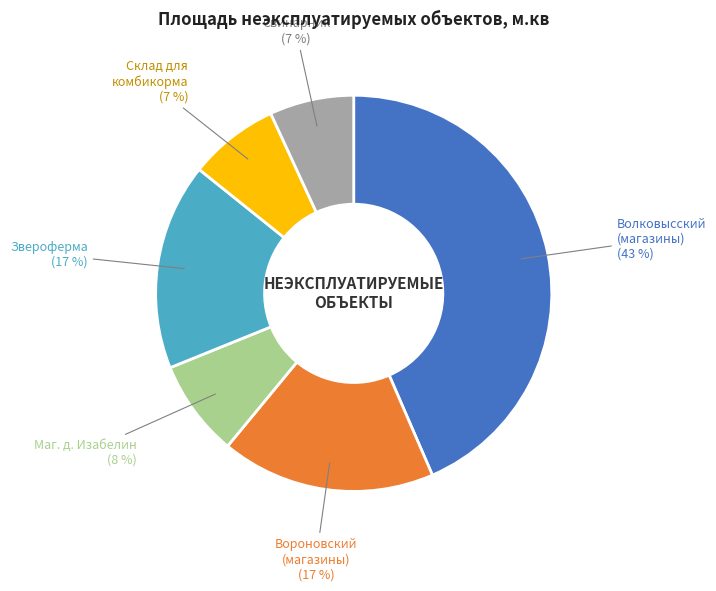

Count the number of slices in the pie.

6